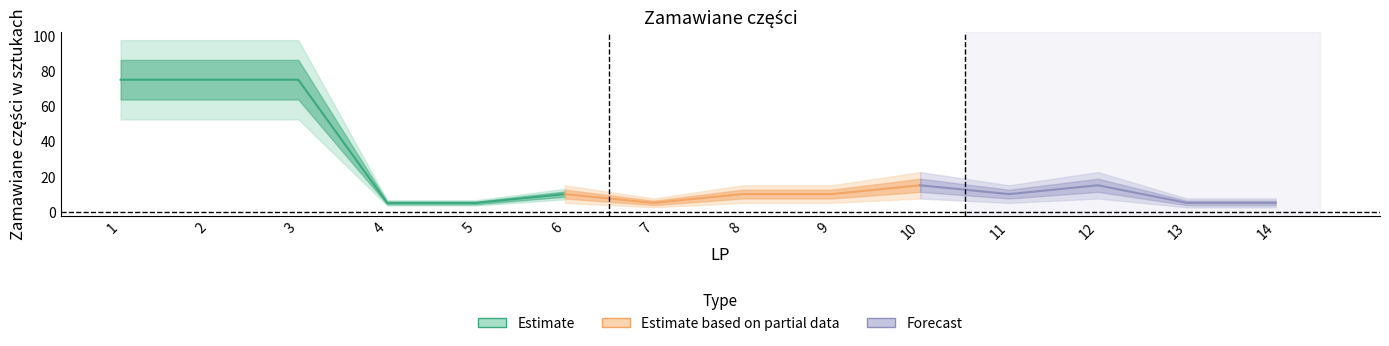

What is the sum of the values at 11 and 8?

20